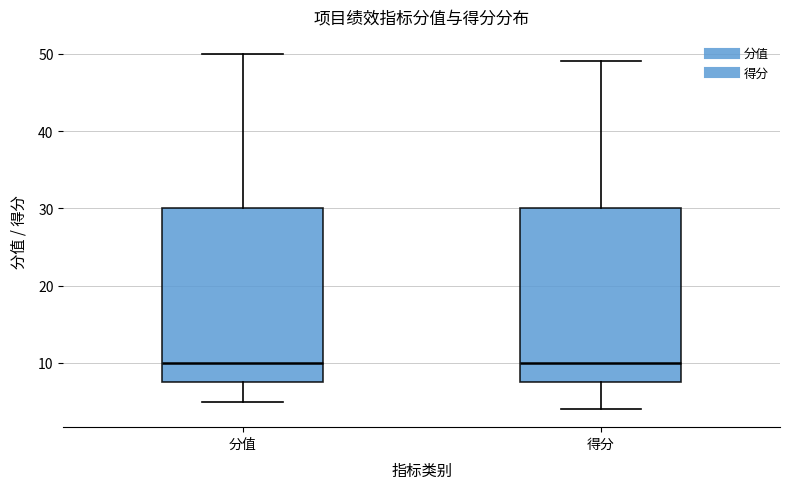

Reading left to right, transcribe this box plot: for each box, give where its median line is, the range the box spans, and where its two whiskers end, as read against the y-axis. The values are not printed on the chart, so give them approximately, as read against the axis.

分值: median 10, box 8 to 30, whiskers 5 to 50
得分: median 10, box 8 to 30, whiskers 4 to 49